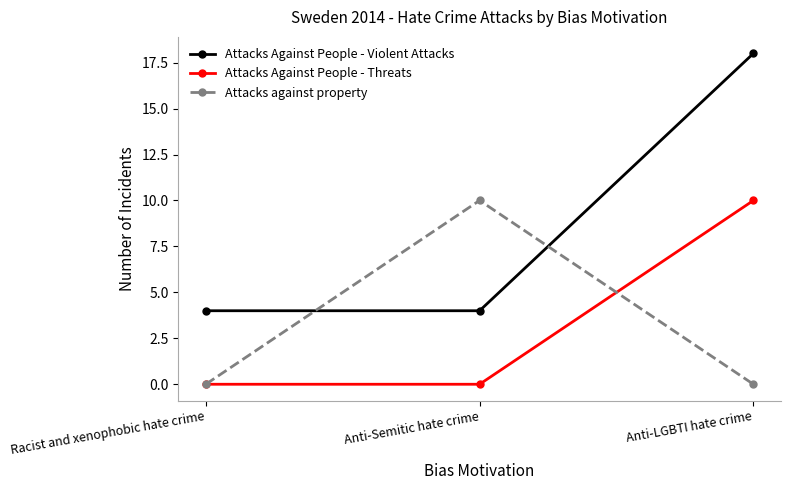

Which series has the widest spread of values?

Attacks Against People - Violent Attacks